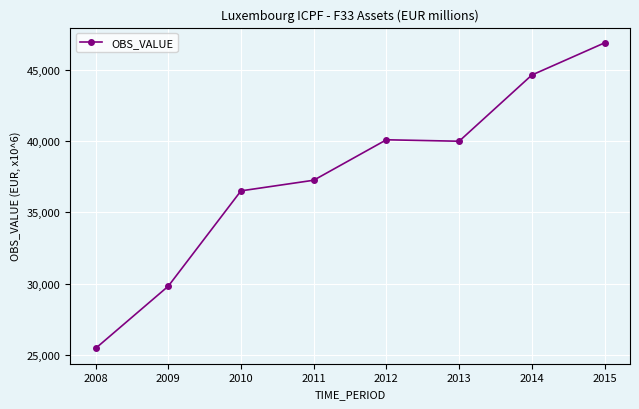

How many data points does each series have?

8